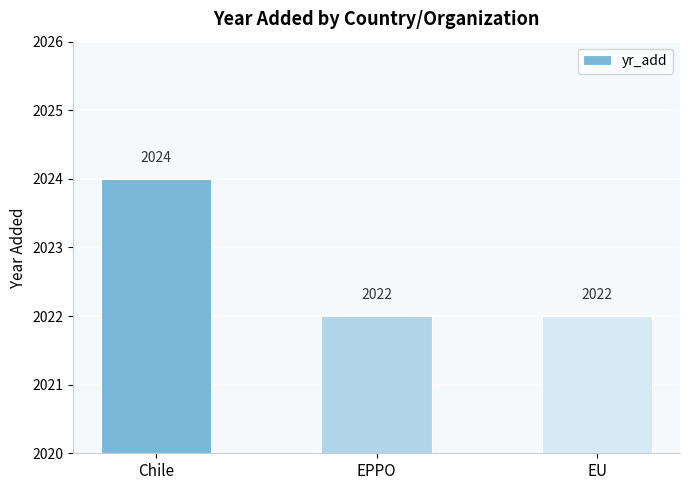

The value at Chile is 821. True or false?

False